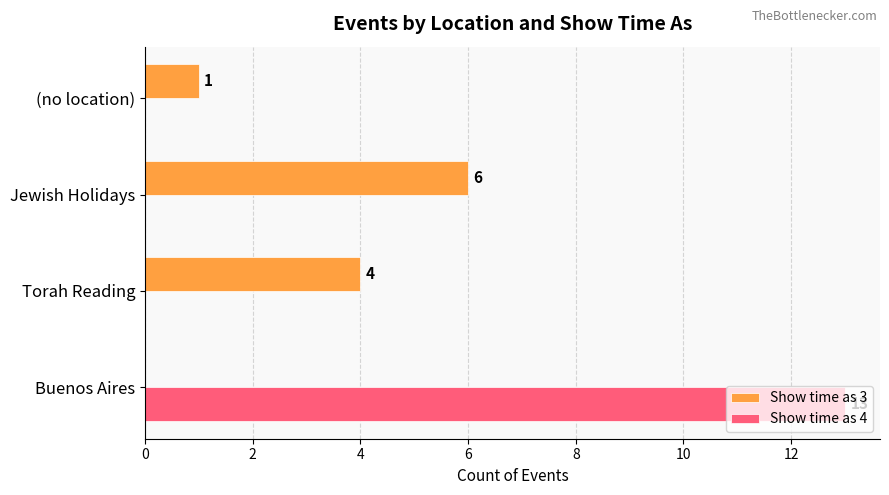

At which category is the sum across all series the highest?

Buenos Aires